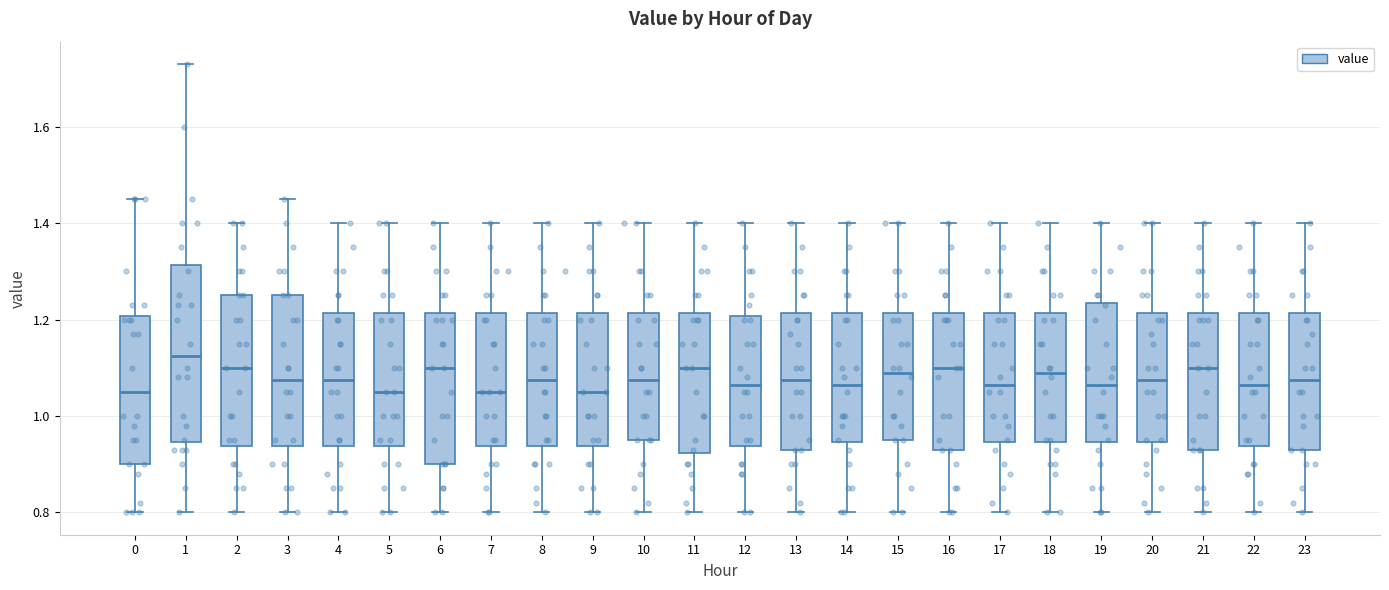

Reading left to right, read every box against the y-axis: the position of its median line, the range the box covers, and the ends of its whiskers. The values are not printed on the chart, so give them approximately, as read against the axis.

0: median 1.06, box 0.90 to 1.20, whiskers 0.80 to 1.46
1: median 1.12, box 0.94 to 1.32, whiskers 0.80 to 1.74
2: median 1.10, box 0.94 to 1.26, whiskers 0.80 to 1.40
3: median 1.08, box 0.94 to 1.26, whiskers 0.80 to 1.46
4: median 1.08, box 0.94 to 1.22, whiskers 0.80 to 1.40
5: median 1.06, box 0.94 to 1.22, whiskers 0.80 to 1.40
6: median 1.10, box 0.90 to 1.22, whiskers 0.80 to 1.40
7: median 1.06, box 0.94 to 1.22, whiskers 0.80 to 1.40
8: median 1.08, box 0.94 to 1.22, whiskers 0.80 to 1.40
9: median 1.06, box 0.94 to 1.22, whiskers 0.80 to 1.40
10: median 1.08, box 0.96 to 1.22, whiskers 0.80 to 1.40
11: median 1.10, box 0.92 to 1.22, whiskers 0.80 to 1.40
12: median 1.06, box 0.94 to 1.20, whiskers 0.80 to 1.40
13: median 1.08, box 0.94 to 1.22, whiskers 0.80 to 1.40
14: median 1.06, box 0.94 to 1.22, whiskers 0.80 to 1.40
15: median 1.10, box 0.96 to 1.22, whiskers 0.80 to 1.40
16: median 1.10, box 0.94 to 1.22, whiskers 0.80 to 1.40
17: median 1.06, box 0.94 to 1.22, whiskers 0.80 to 1.40
18: median 1.10, box 0.94 to 1.22, whiskers 0.80 to 1.40
19: median 1.06, box 0.94 to 1.24, whiskers 0.80 to 1.40
20: median 1.08, box 0.94 to 1.22, whiskers 0.80 to 1.40
21: median 1.10, box 0.94 to 1.22, whiskers 0.80 to 1.40
22: median 1.06, box 0.94 to 1.22, whiskers 0.80 to 1.40
23: median 1.08, box 0.94 to 1.22, whiskers 0.80 to 1.40